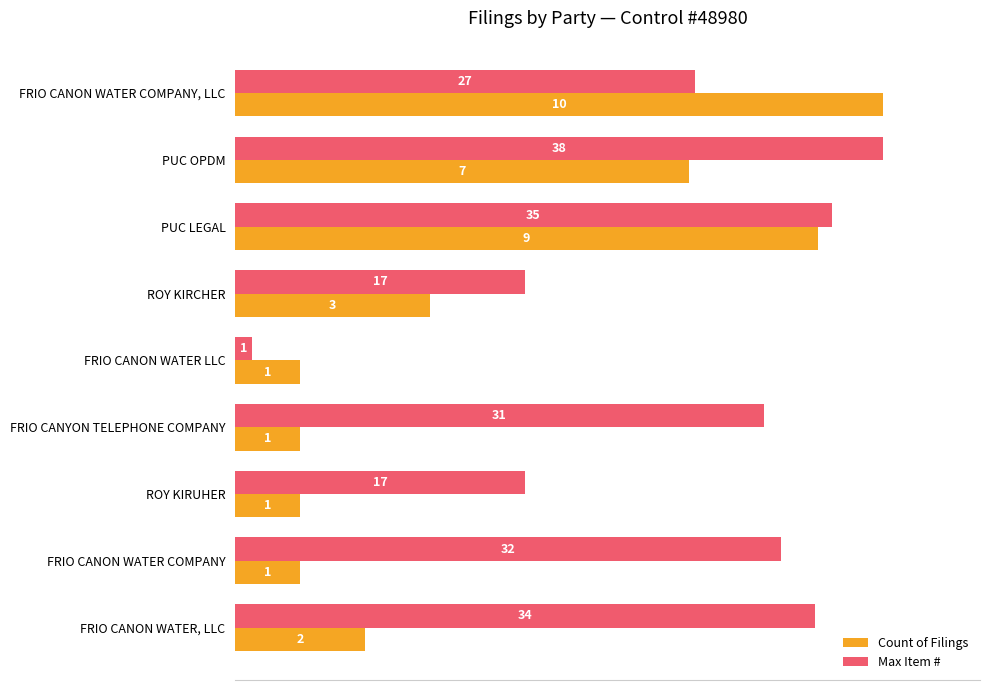

What are all the series names shown in the legend?

Count of Filings, Max Item #